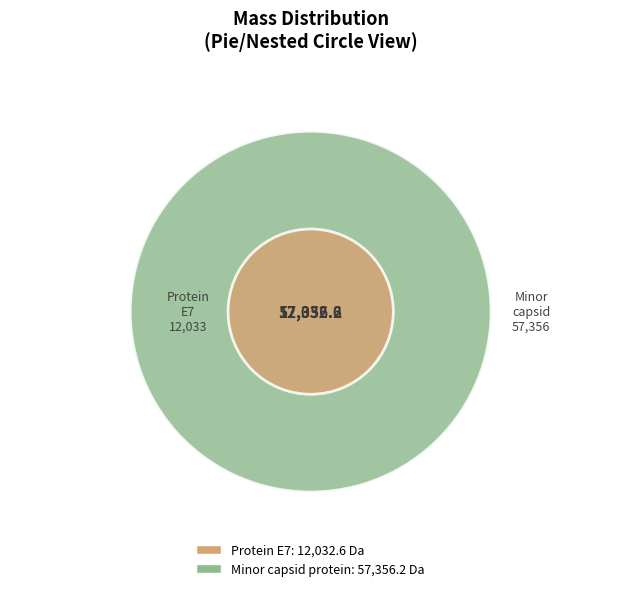

What is the change in value from Protein E7 to Minor capsid protein?

+45323.6